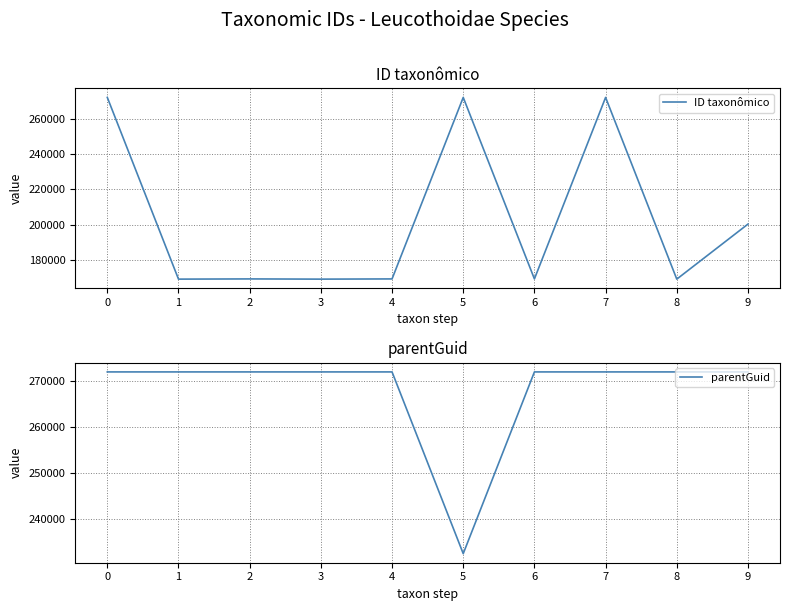

How many times do parentGuid and ID taxonômico cross each other?

2